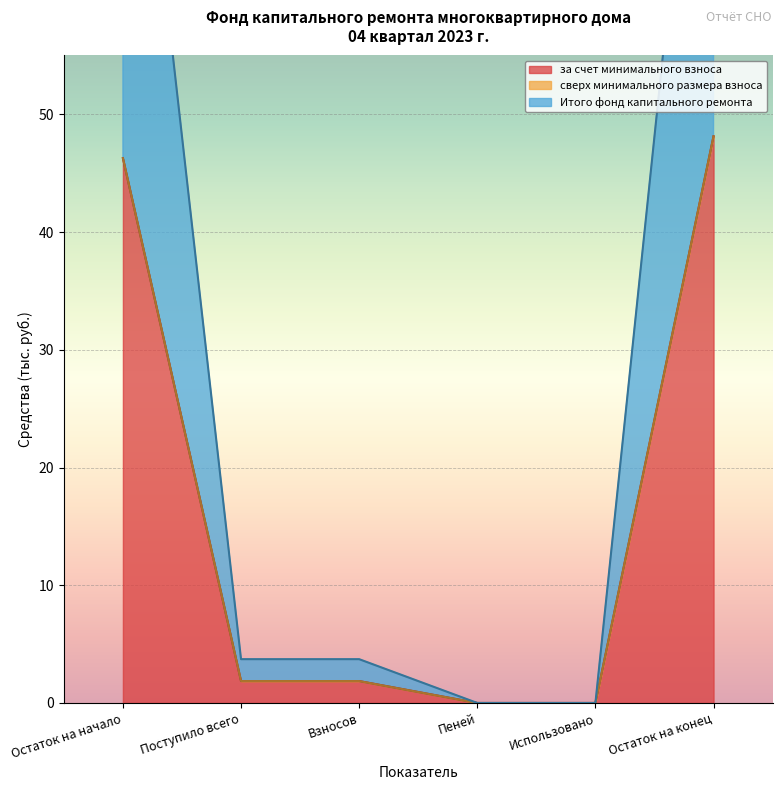

At which label does Итого фонд капитального ремонта reach its minimum?

Пеней